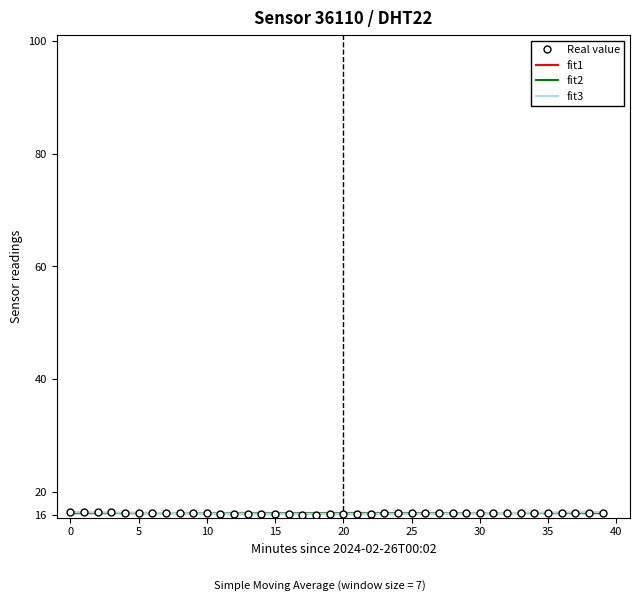

What is the maximum value shown in the chart?

16.5